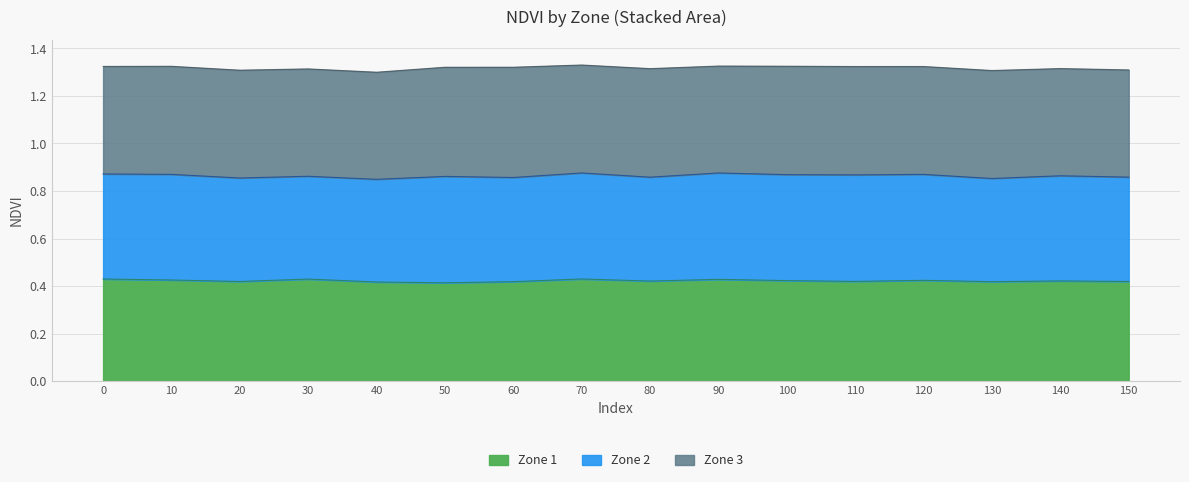

What is the value of the Zone 3 point at the 9th from the left?

0.5